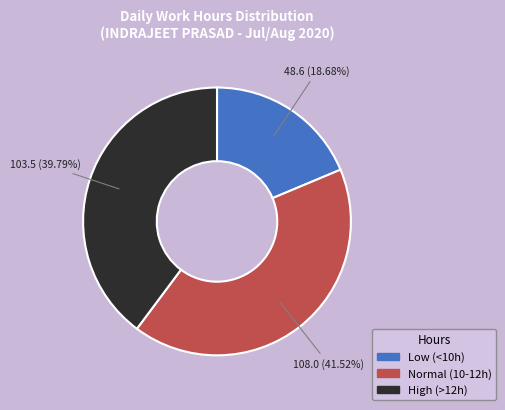

Is there a majority slice in this chart?

No